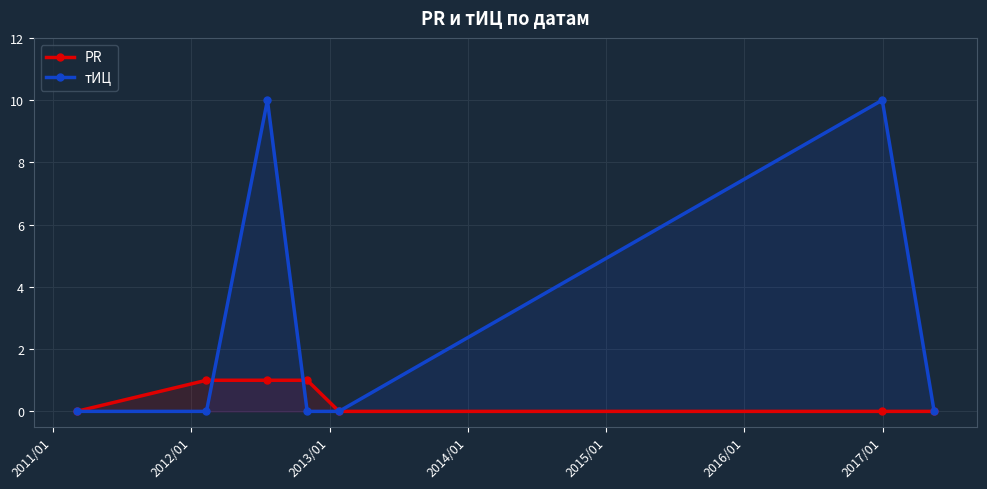

List the series in order of their peak value, highest first.

тИЦ, PR